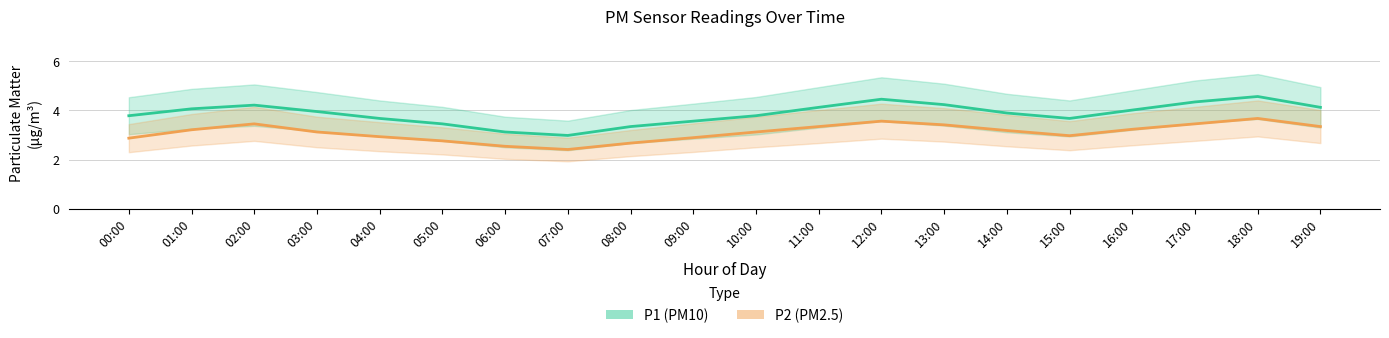

Is the value of P2 at 18:00 greater than the value of P1 at 10:00?

No